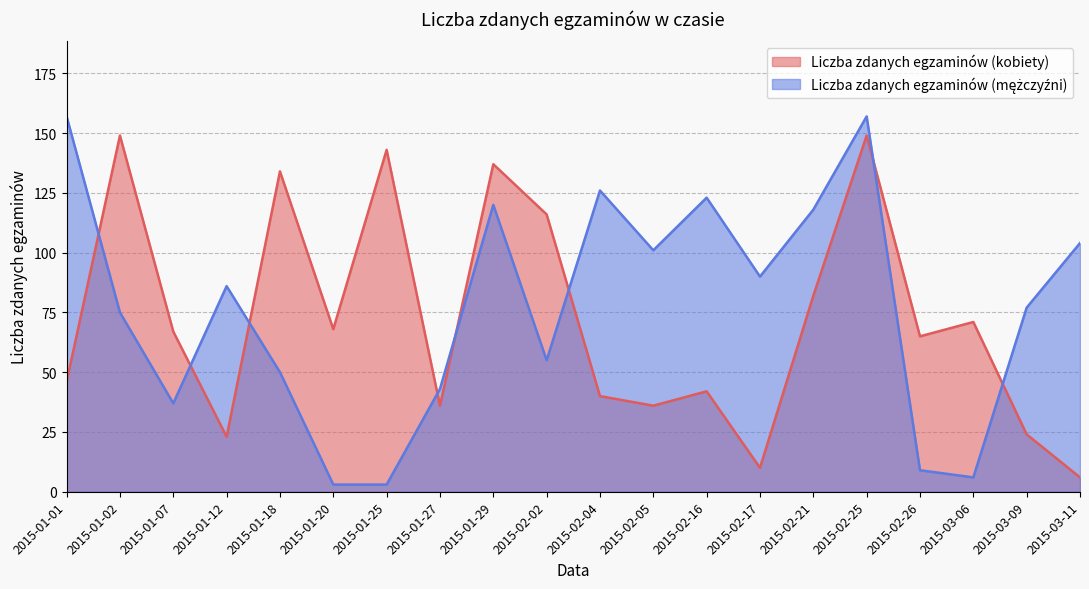

Reading left to right, transcribe all the data shown in this chart.

Liczba zdanych egzaminów (kobiety): 2015-01-01=46	2015-01-02=149	2015-01-07=67	2015-01-12=23	2015-01-18=134	2015-01-20=68	2015-01-25=143	2015-01-27=36	2015-01-29=137	2015-02-02=116	2015-02-04=40	2015-02-05=36	2015-02-16=42	2015-02-17=10	2015-02-21=82	2015-02-25=149	2015-02-26=65	2015-03-06=71	2015-03-09=24	2015-03-11=6
Liczba zdanych egzaminów (mężczyźni): 2015-01-01=157	2015-01-02=75	2015-01-07=37	2015-01-12=86	2015-01-18=50	2015-01-20=3	2015-01-25=3	2015-01-27=43	2015-01-29=120	2015-02-02=55	2015-02-04=126	2015-02-05=101	2015-02-16=123	2015-02-17=90	2015-02-21=118	2015-02-25=157	2015-02-26=9	2015-03-06=6	2015-03-09=77	2015-03-11=104